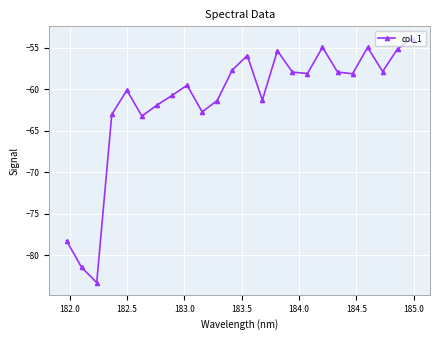

What is the value of the 16th point from the left?

-58.0